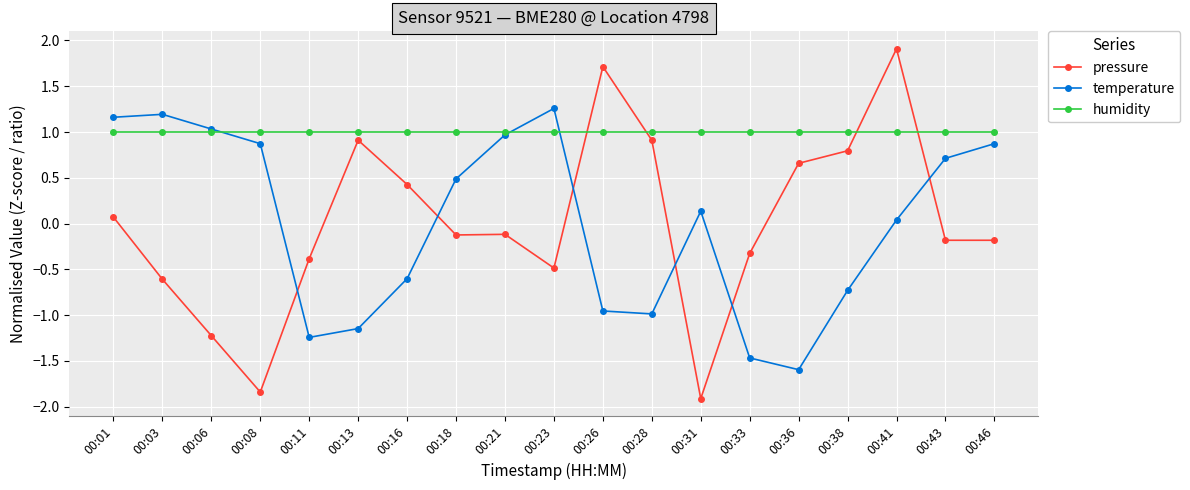

In pressure, how many points are higher than both neighbors (excluding endpoints)?

4